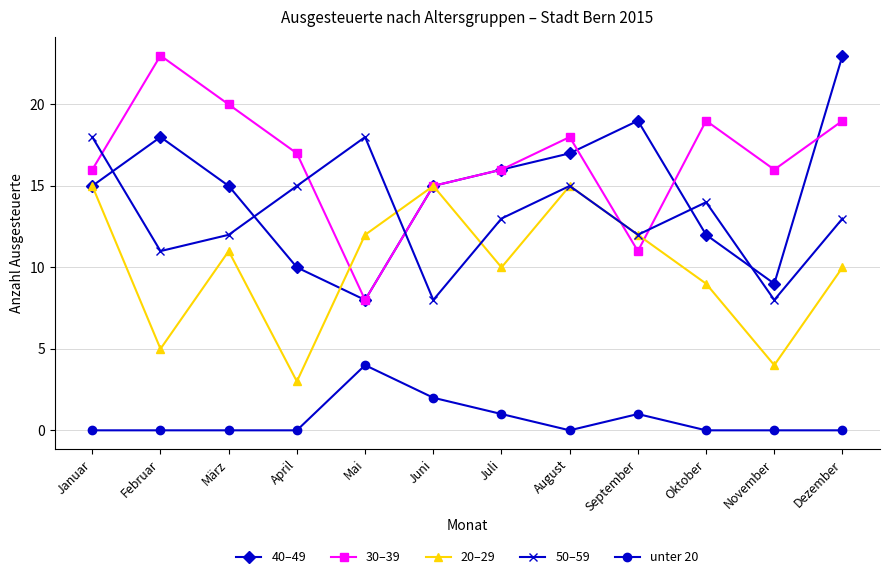

At which label does 20–29 reach its minimum?

April